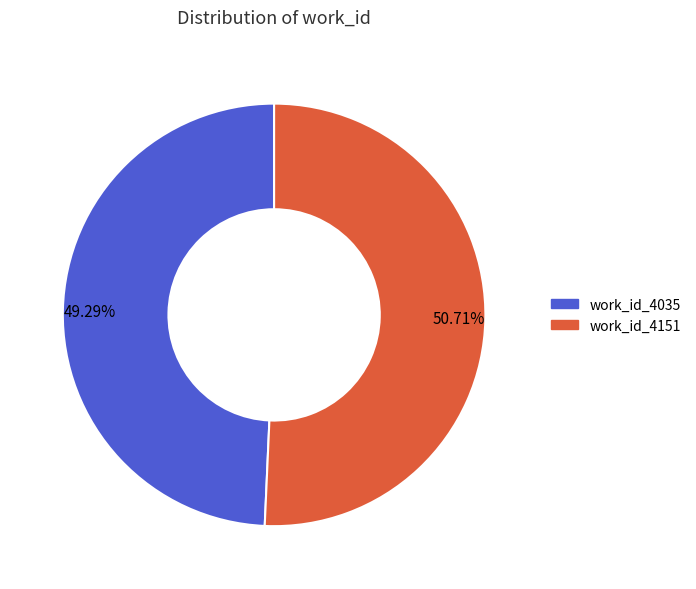

Do 50.71% and 49.29% together represent more than half of the pie?

Yes